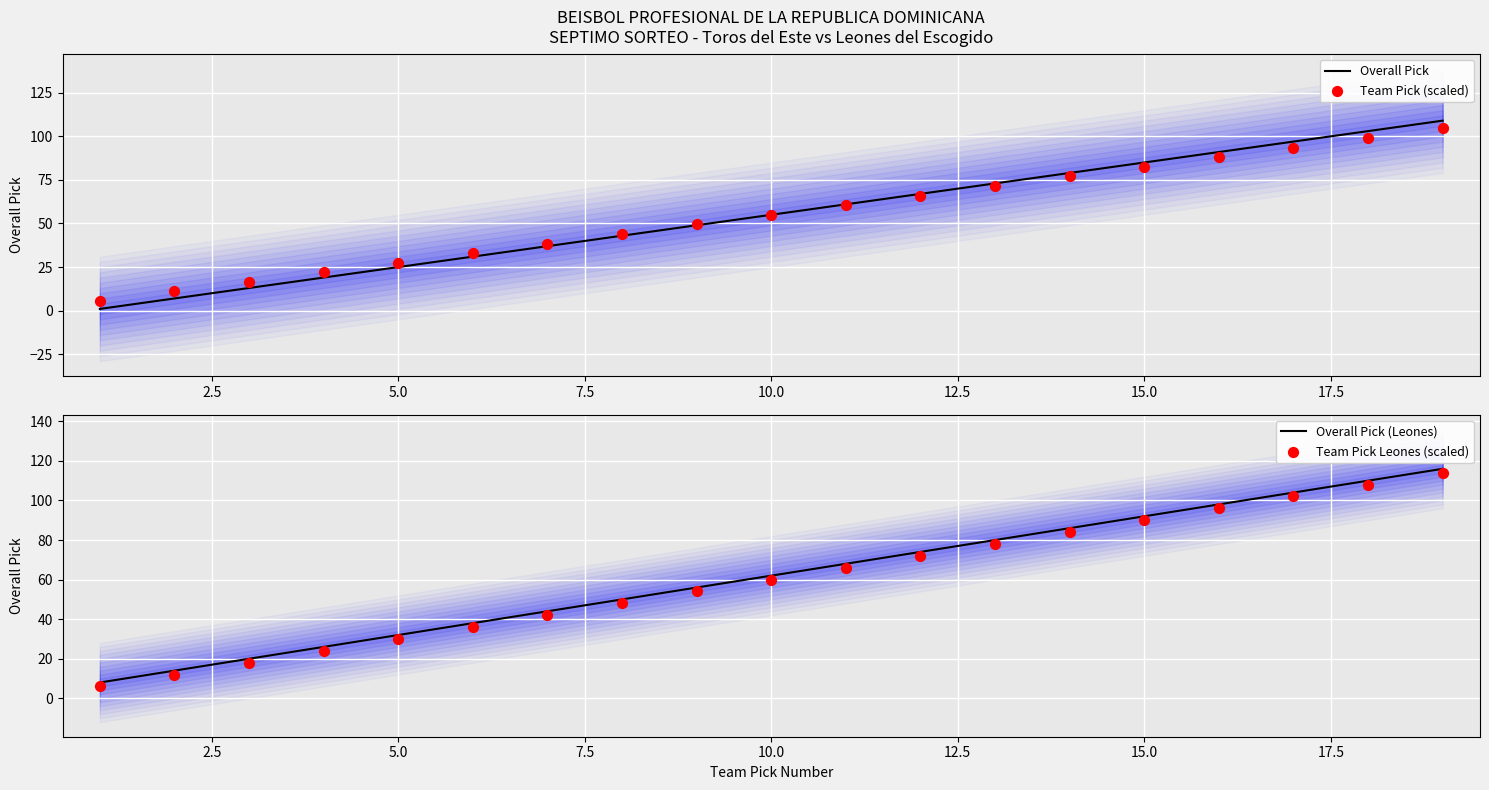

At how many categories does at least one series exceed 31?

15